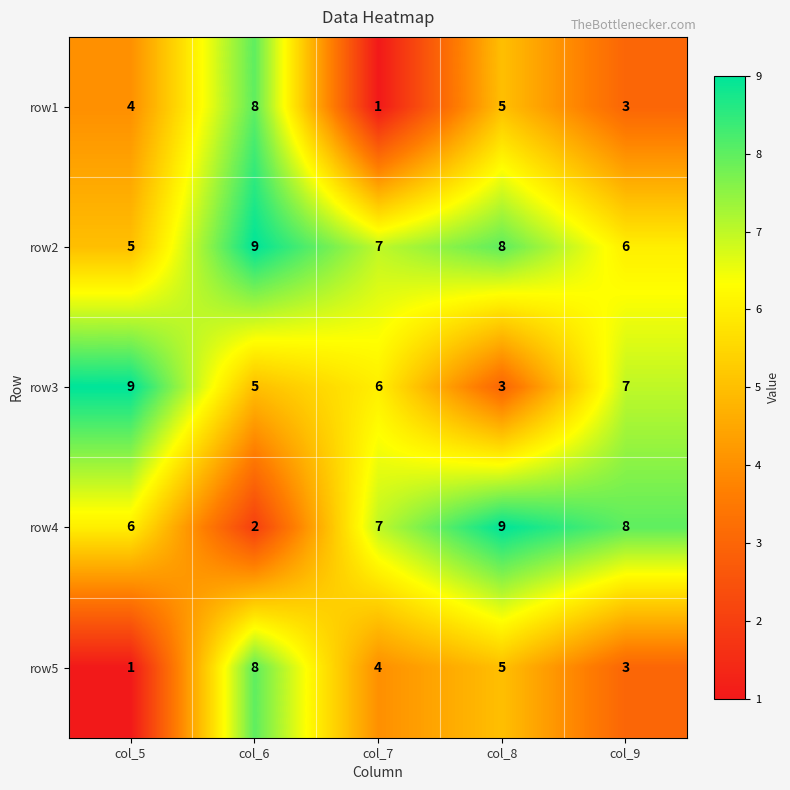

The value of row3 at col_5 is 9. True or false?

True